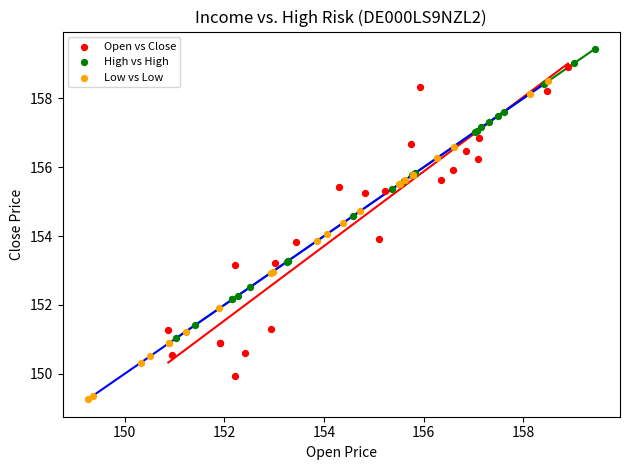

Which series contains the highest Y value?

High vs High